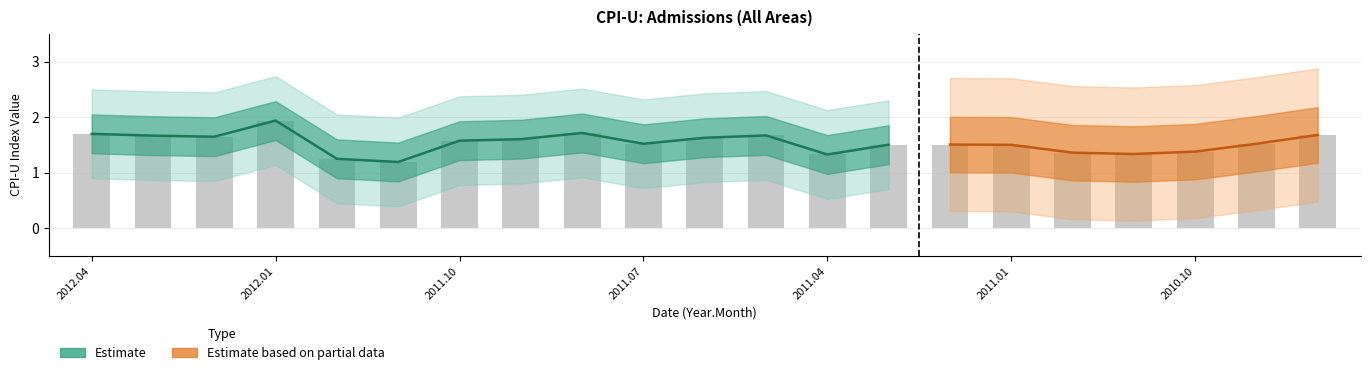

The value at 2012.03 is 1.7. True or false?

True